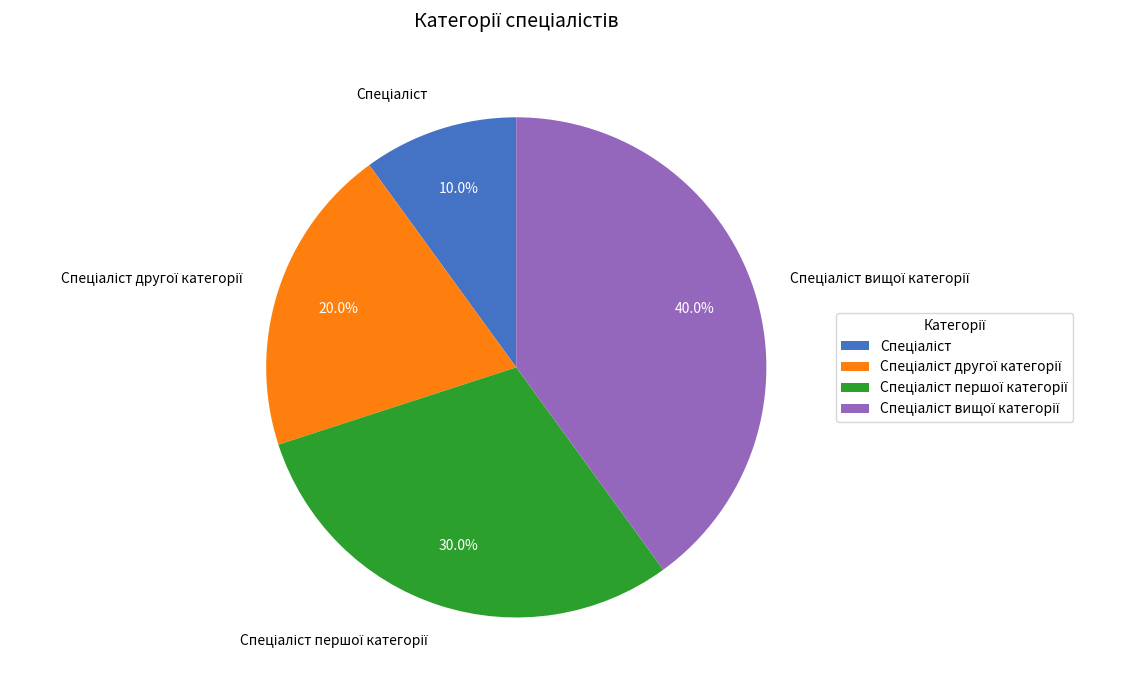

How many slices are in this pie chart?

4